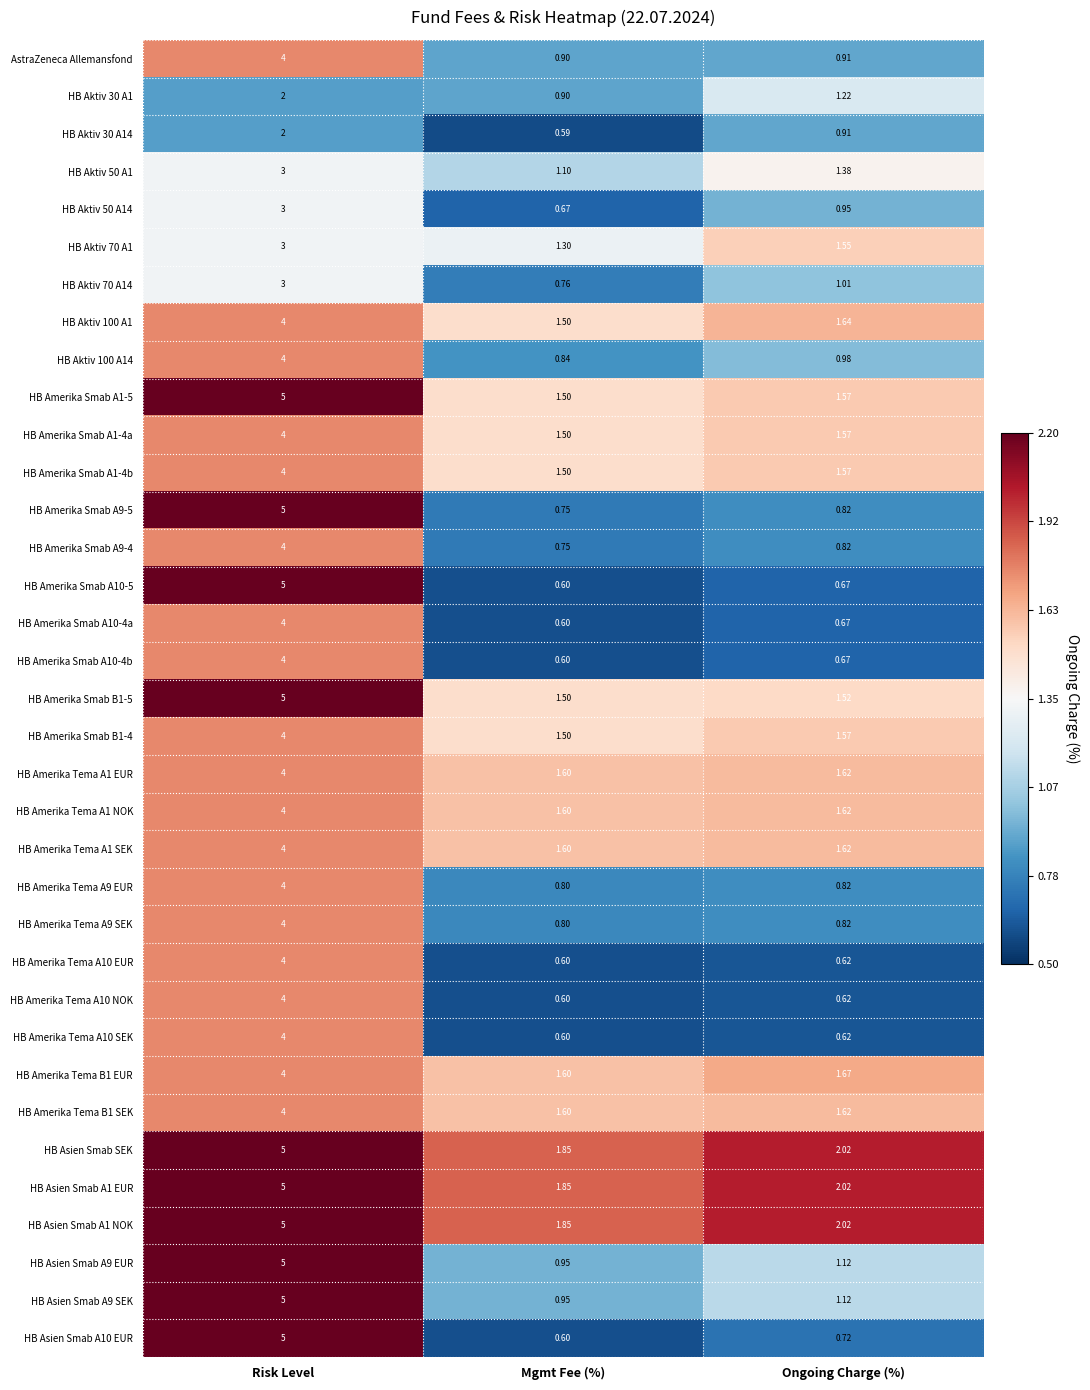

At which label is HB Amerika Tema A10 NOK closest to 2?

Ongoing Charge (%)